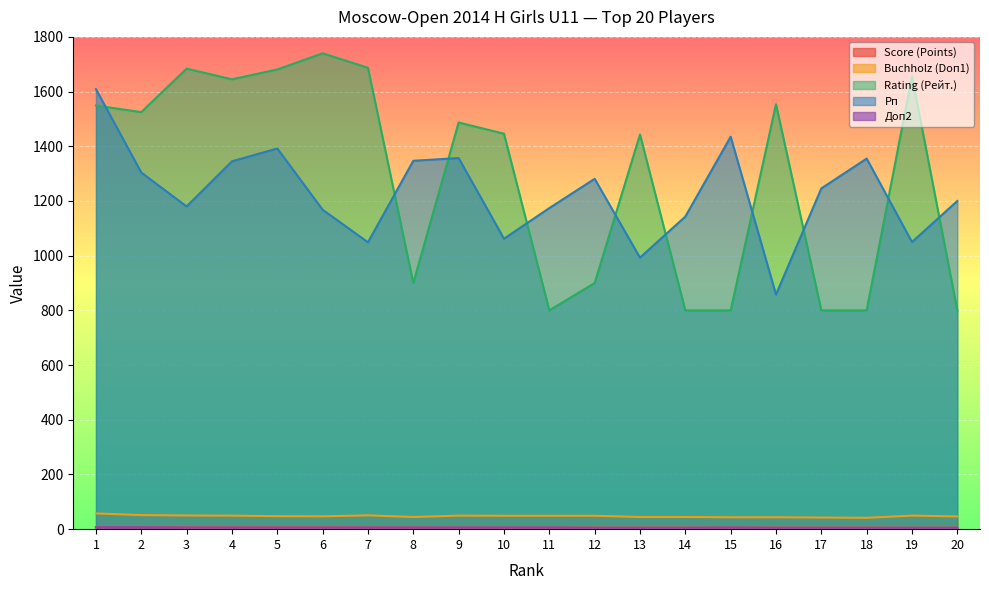

At which label is Rating (Рейт.) closest to 1270?

13